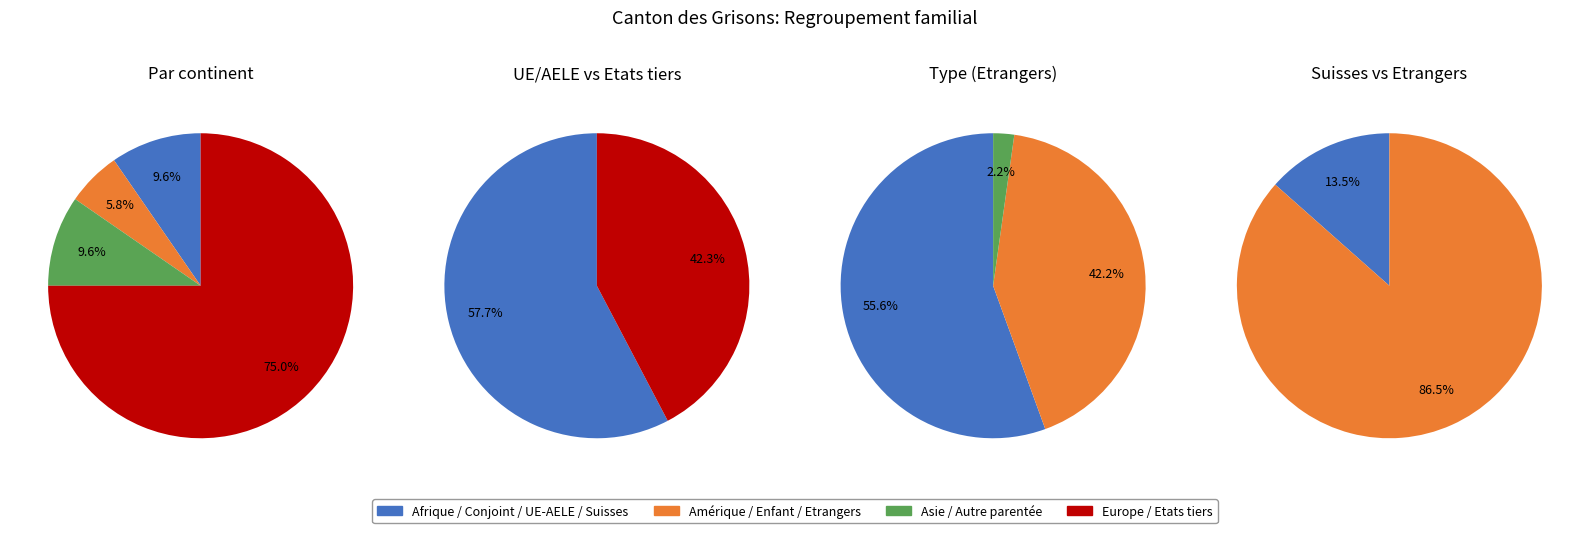

Is it true that Océanie is 9% of the pie?

False